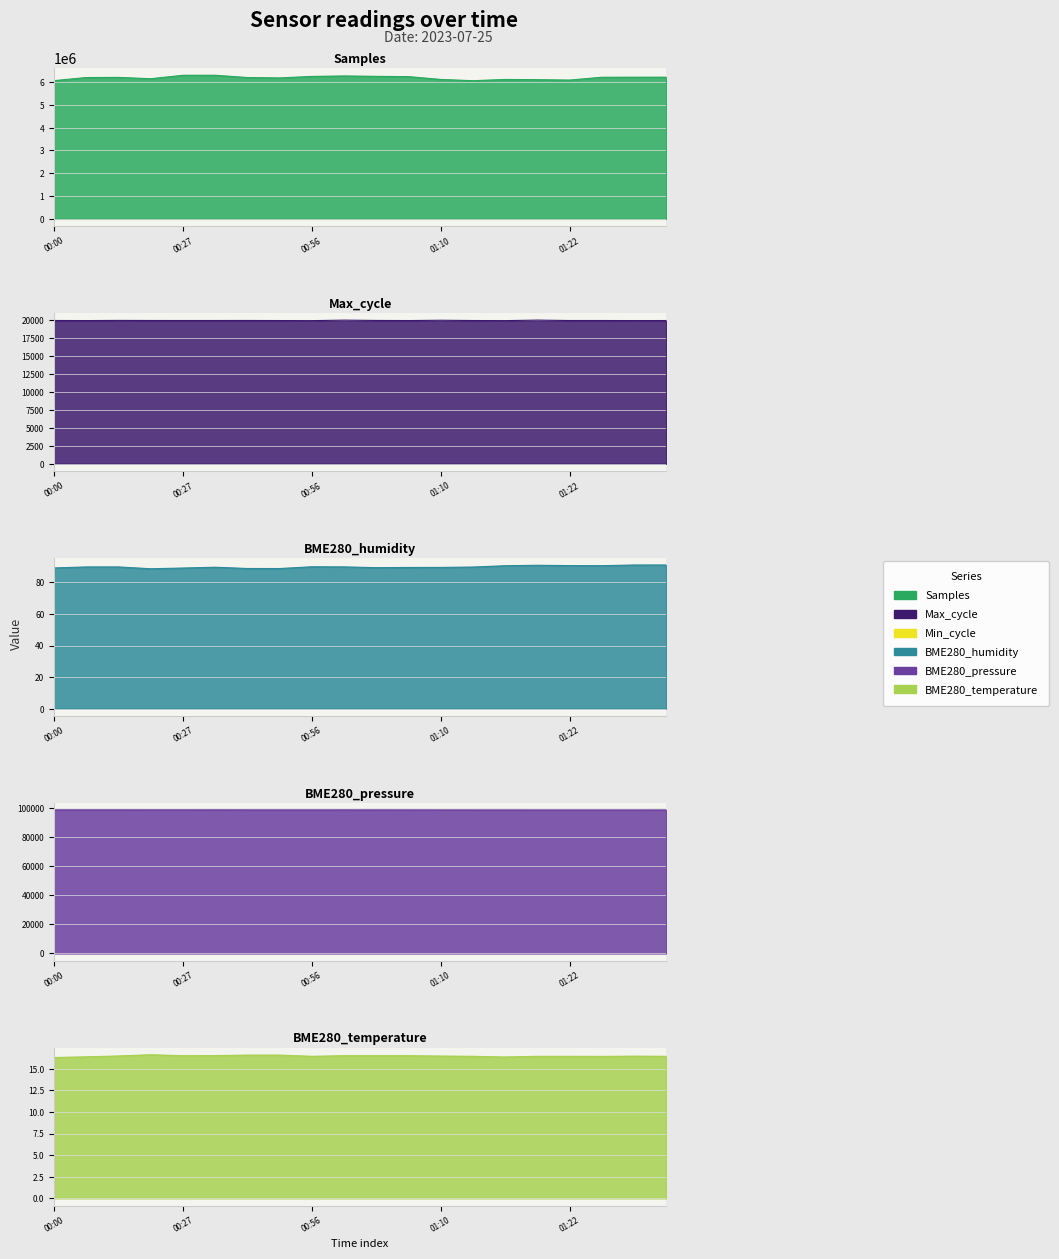

Which has a higher value, 01:03 or 00:00?

01:03